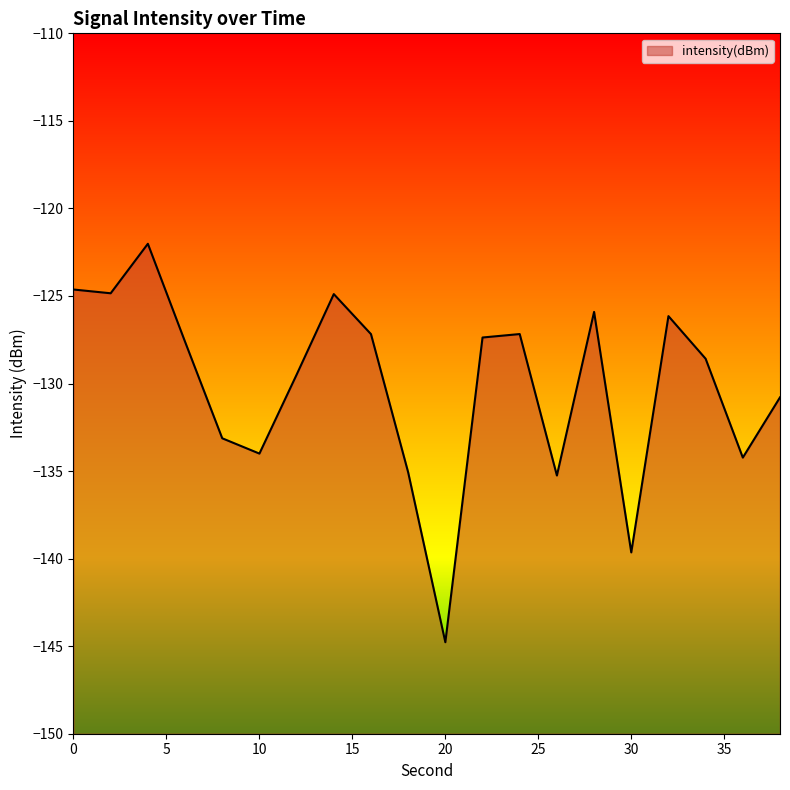

Reading left to right, transcribe all the data shown in this chart.

-124.6	-124.8	-122.0	-127.6	-133.1	-134.0	-129.5	-124.9	-127.2	-135.1	-144.8	-127.4	-127.2	-135.3	-125.9	-139.6	-126.2	-128.6	-134.2	-130.8